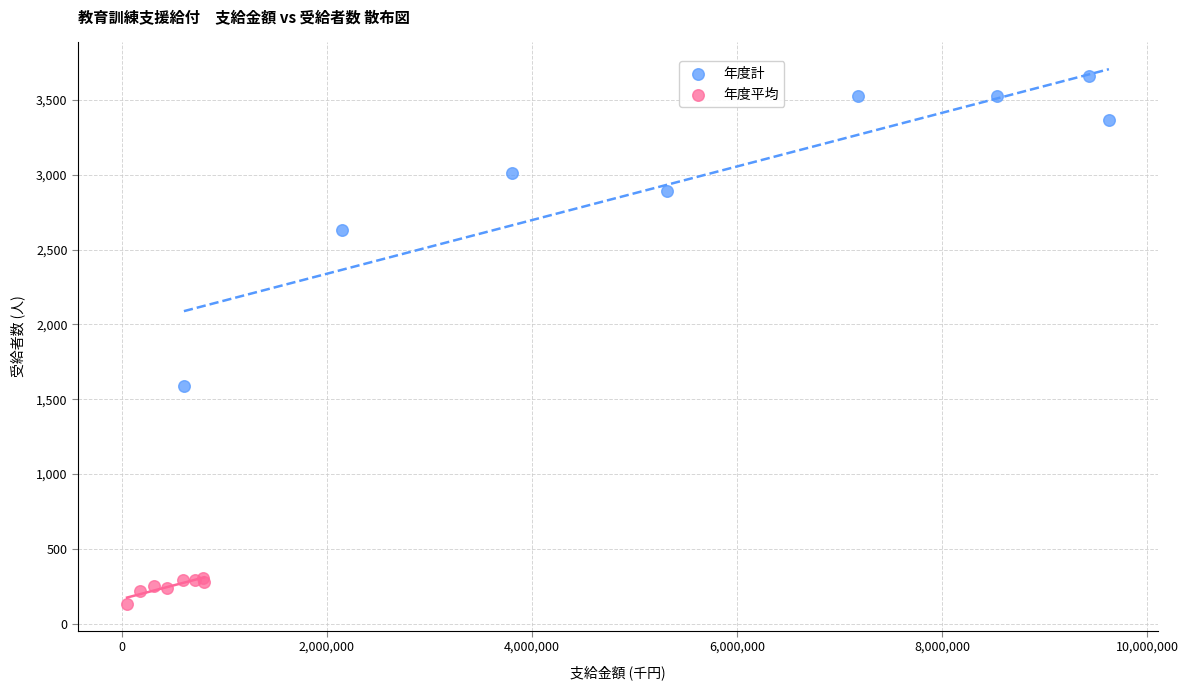

Which series contains the lowest Y value?

年度平均